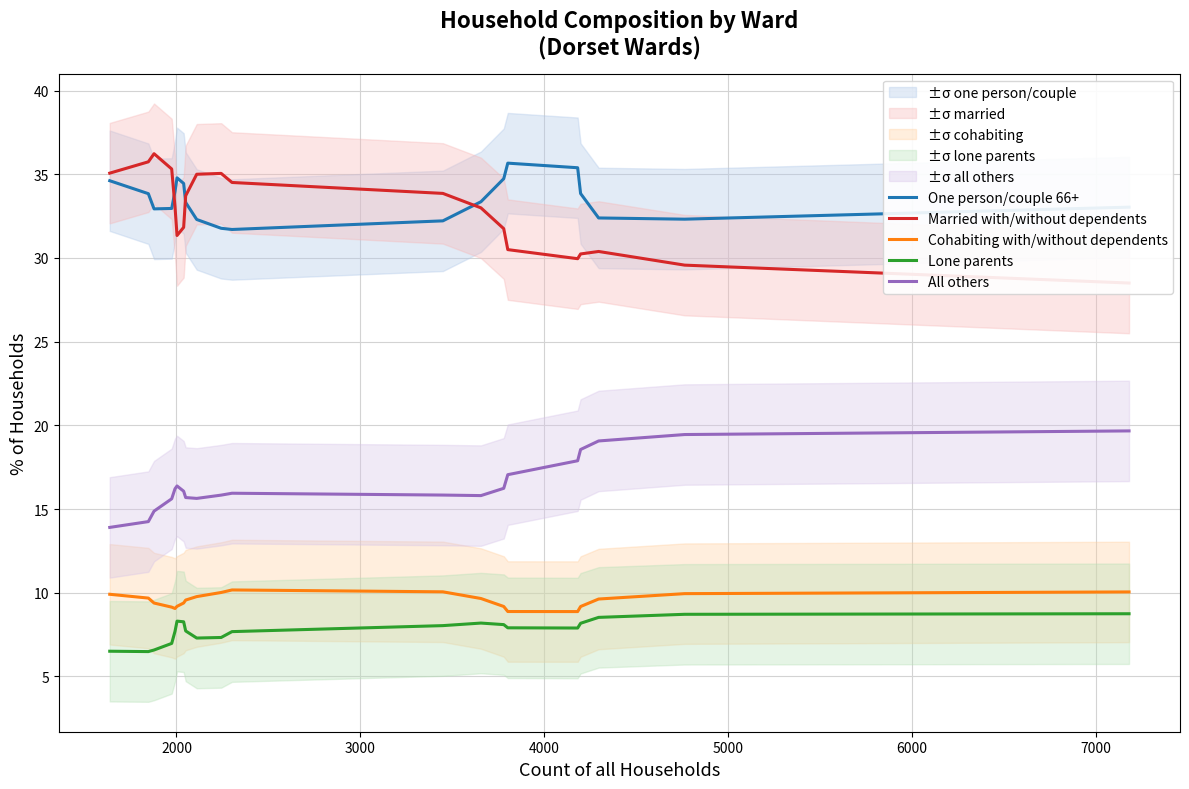

Count the number of categories in the chart.

20